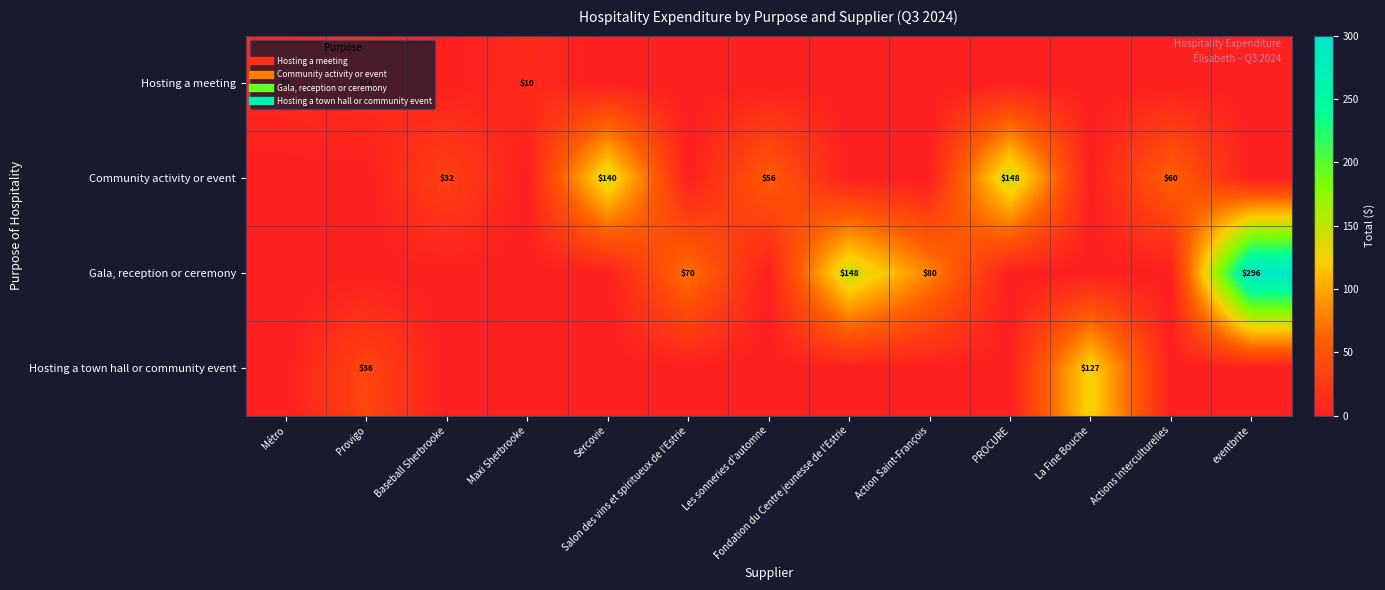

Count the number of categories in the chart.

13